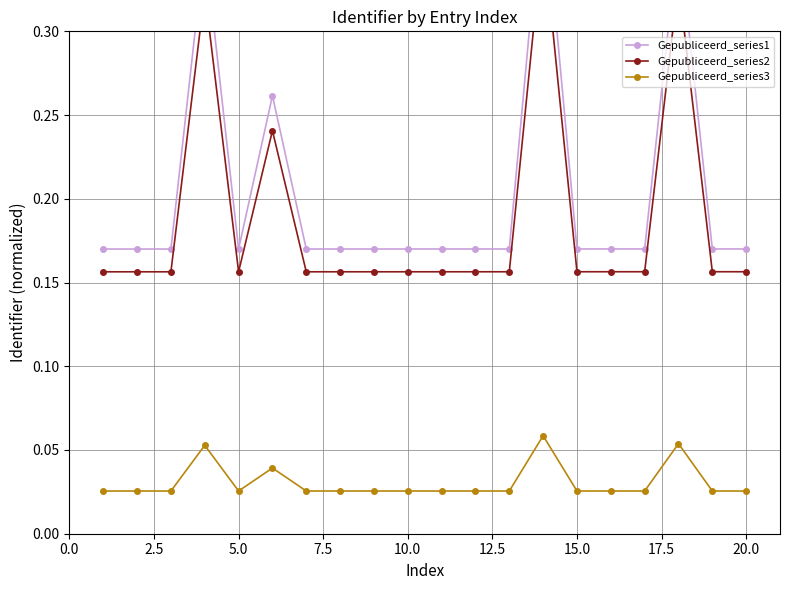

Reading right to left, extract all data points from this chart.

Gepubliceerd_series1: 0.2	0.2	0.4	0.2	0.2	0.2	0.4	0.2	0.2	0.2	0.2	0.2	0.2	0.2	0.3	0.2	0.4	0.2	0.2	0.2
Gepubliceerd_series2: 0.2	0.2	0.3	0.2	0.2	0.2	0.4	0.2	0.2	0.2	0.2	0.2	0.2	0.2	0.2	0.2	0.3	0.2	0.2	0.2
Gepubliceerd_series3: 0.0	0.0	0.1	0.0	0.0	0.0	0.1	0.0	0.0	0.0	0.0	0.0	0.0	0.0	0.0	0.0	0.1	0.0	0.0	0.0